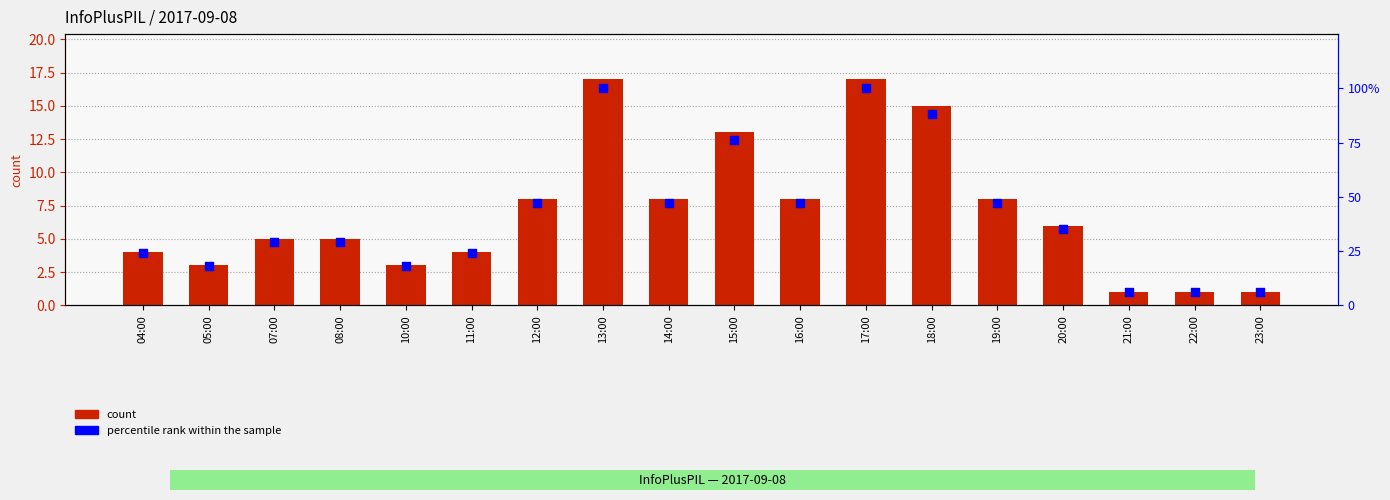

What are all the series names shown in the legend?

count, percentile rank within the sample